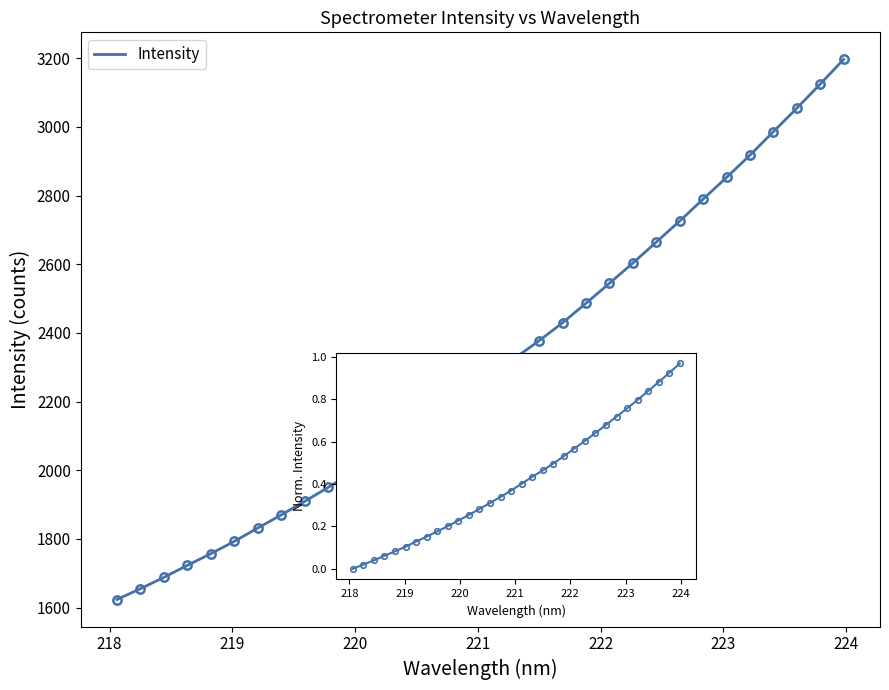

What is the difference between the maximum and minimum values?

1573.3